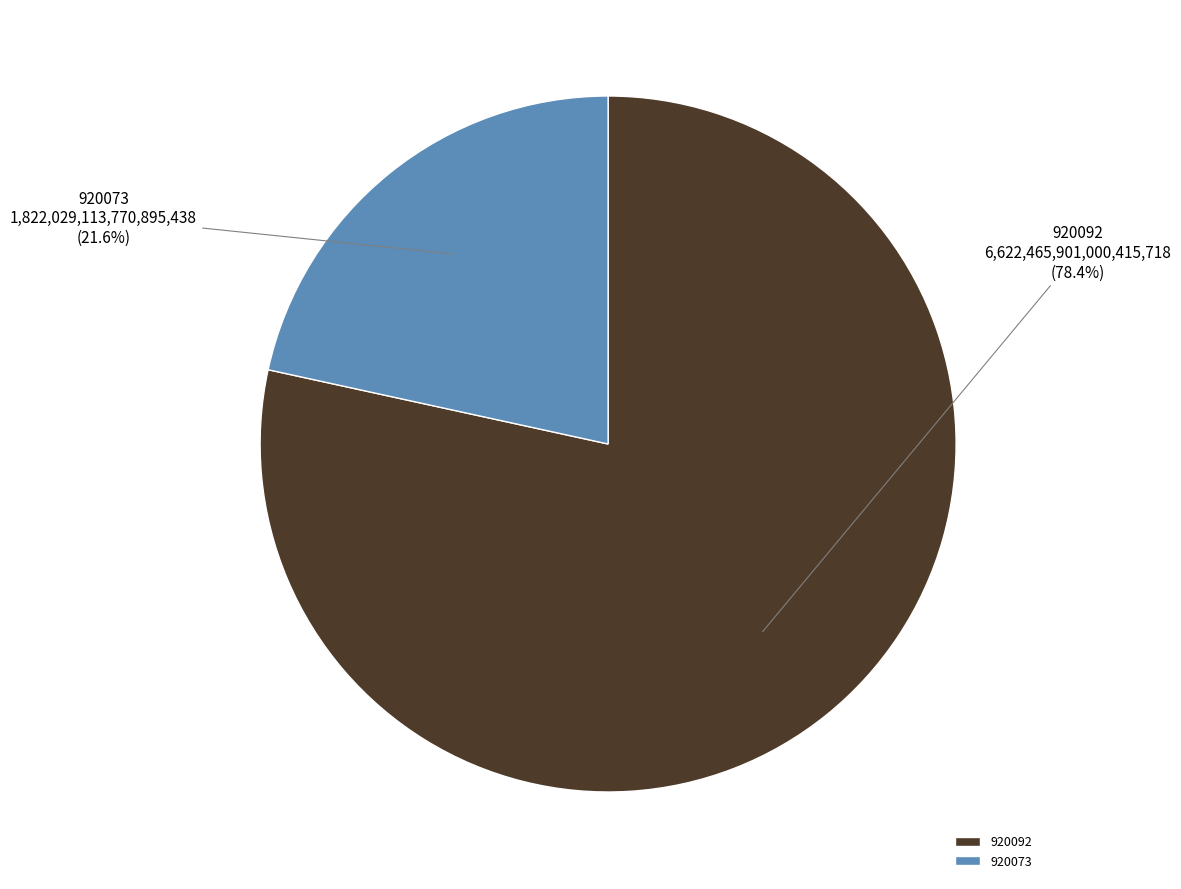

Does 920092 account for over 50% of the chart?

Yes